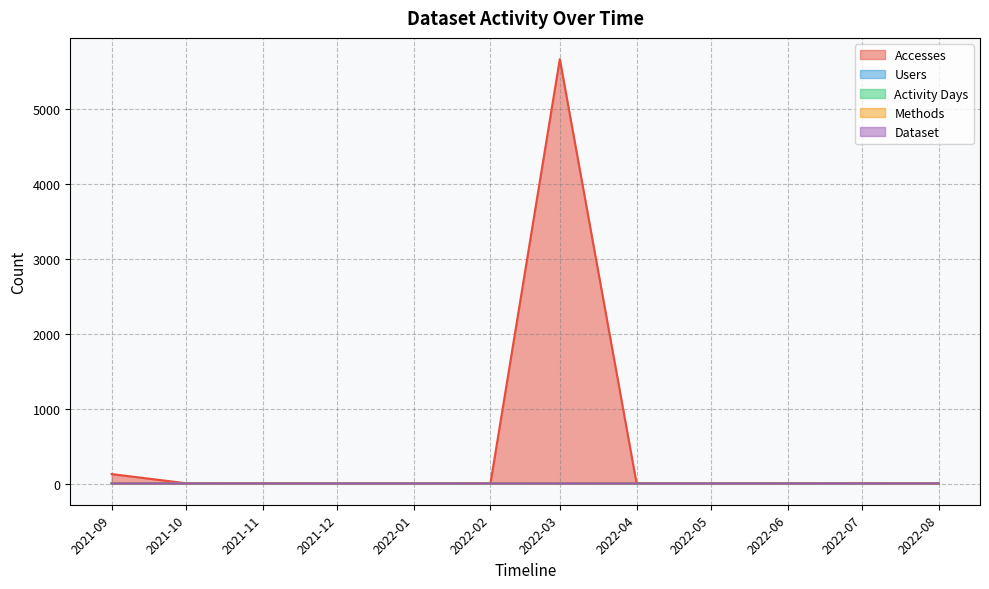

At which category is the sum across all series the highest?

2022-03